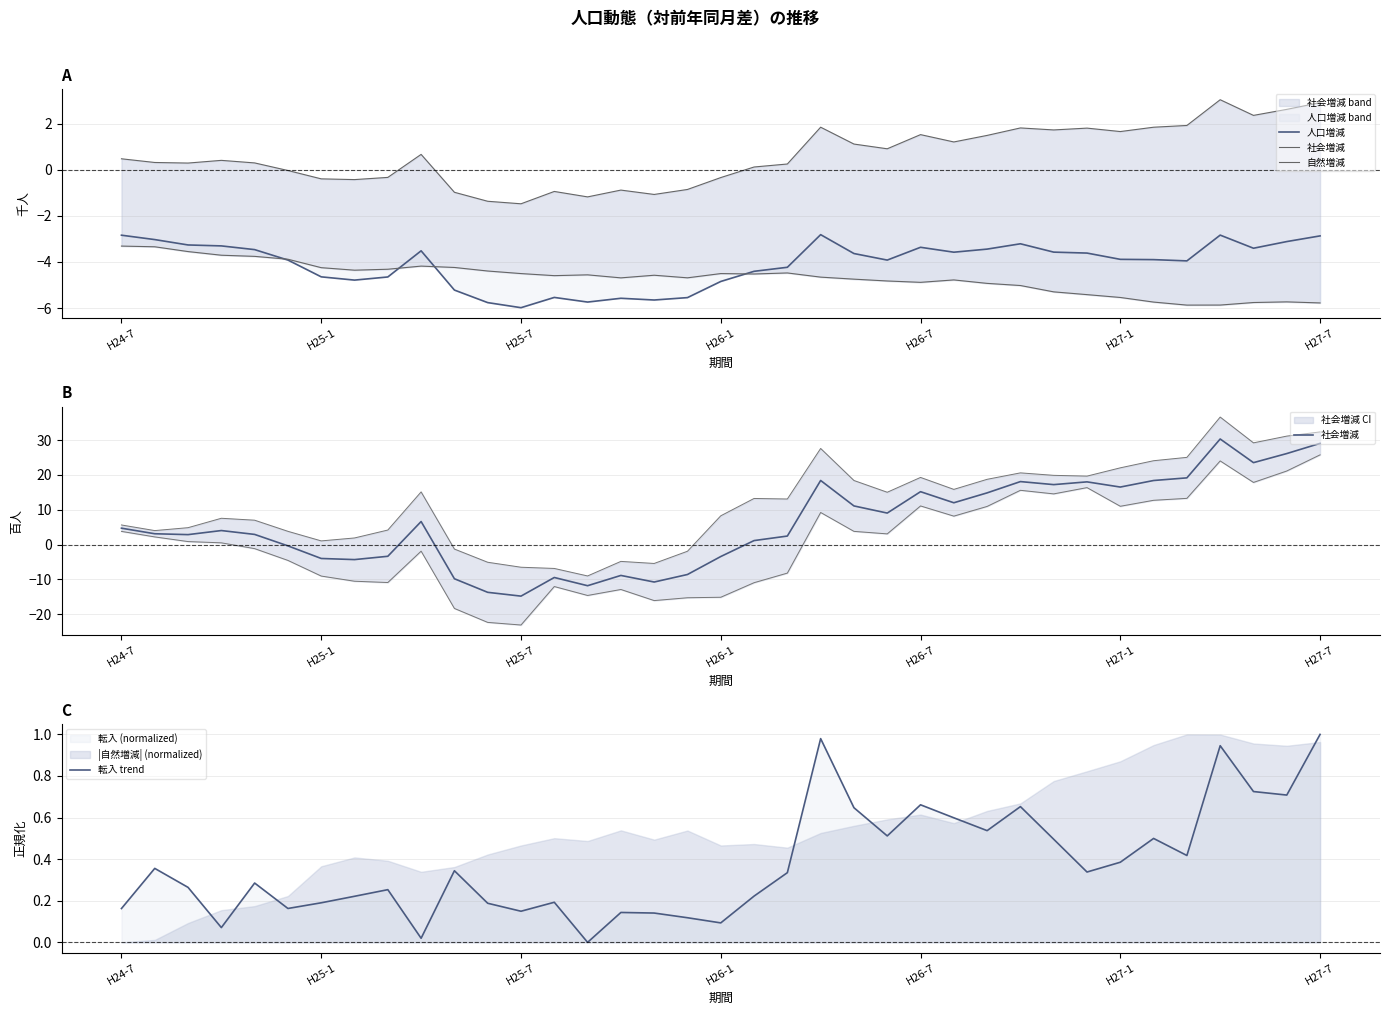

How many data points does each series have?

37